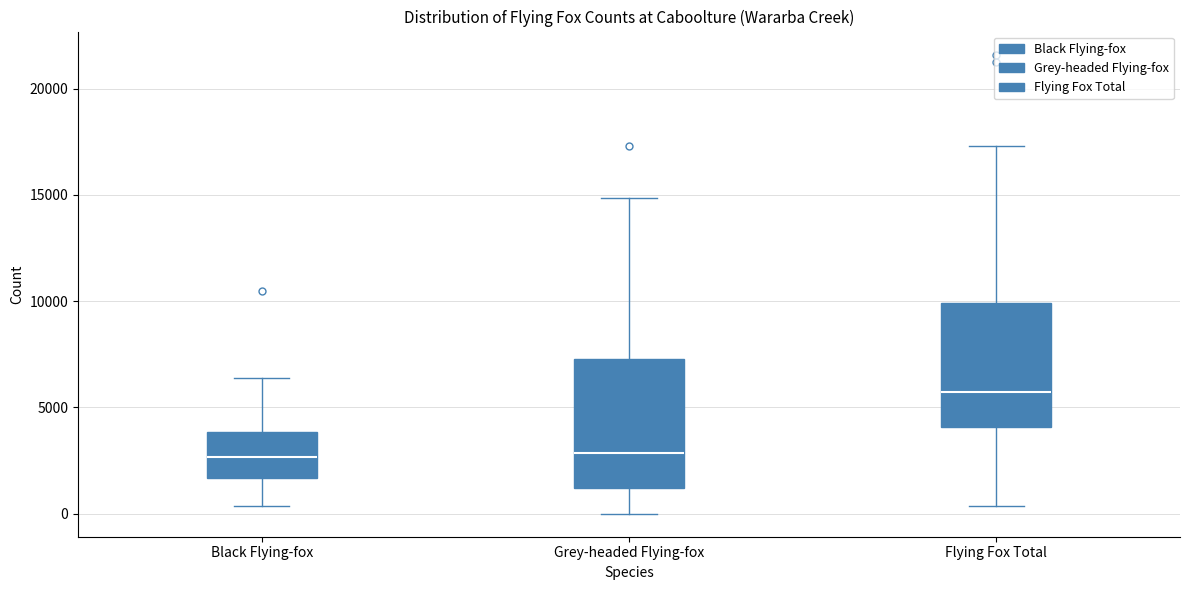

Where is the lower edge of the box for Black Flying-fox on the y-axis? The values are not printed on the chart, so give them approximately, as read against the axis.

1500